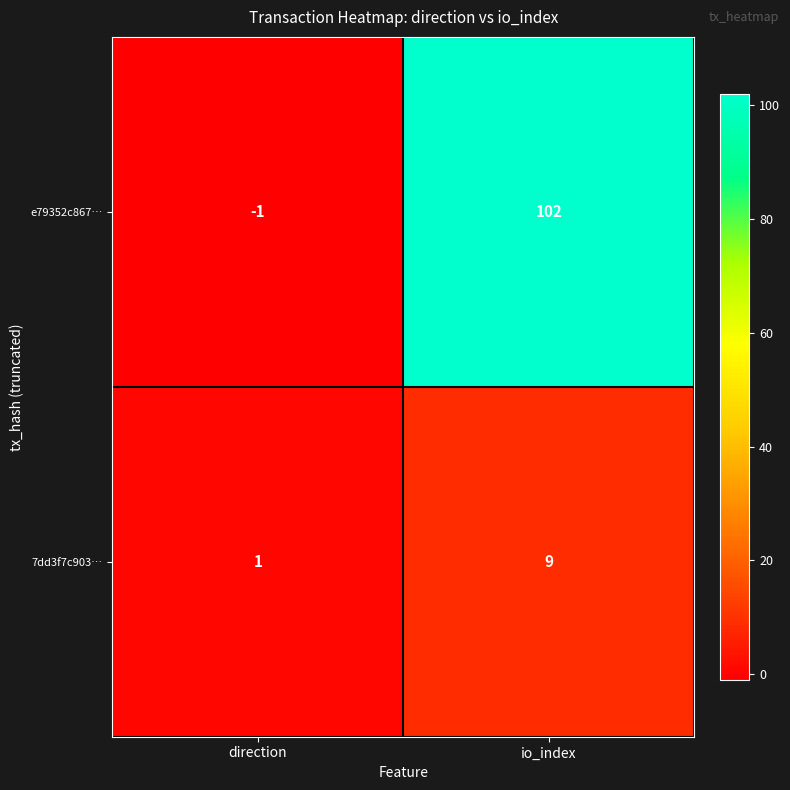

Read the 7dd3f7c903… value at io_index.

9